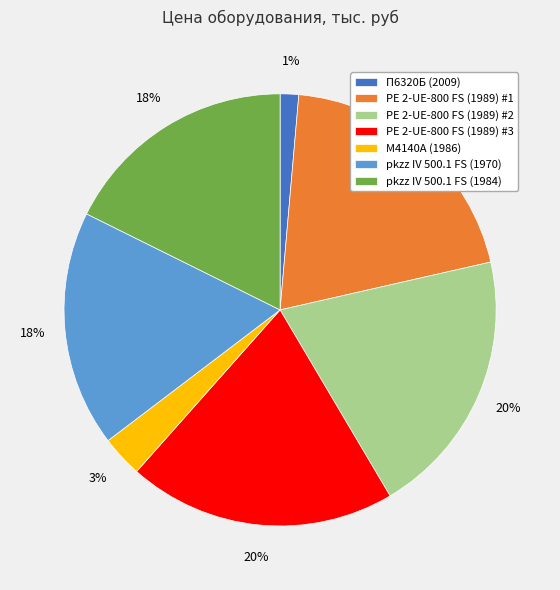

To the nearest percent, what is the average slice percentage?

14%